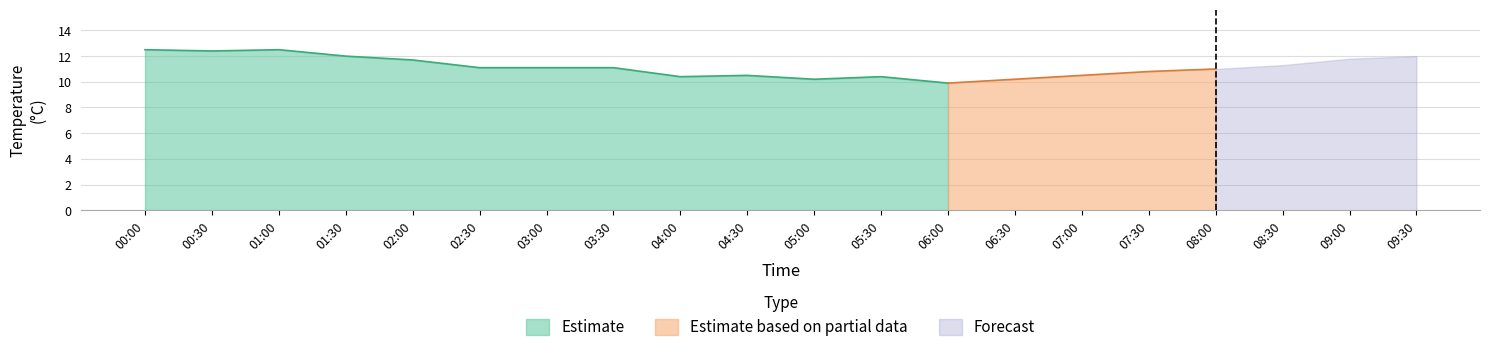

The Estimate series shows 12.5 at 01:00. True or false?

True